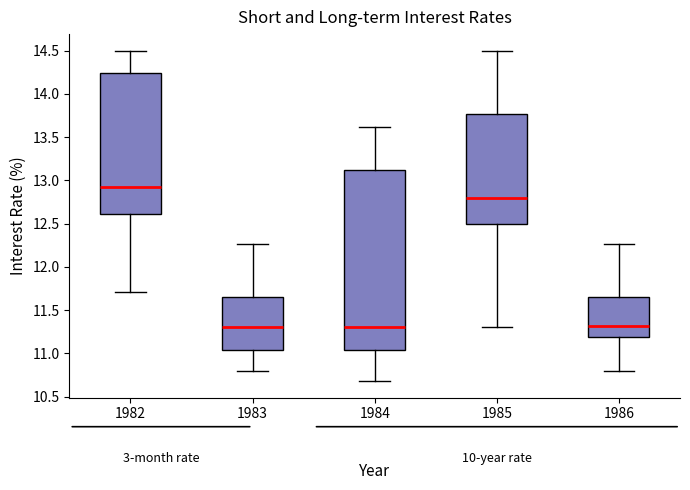

Which box is the tallest, from its lower edge to its upper edge?

1984